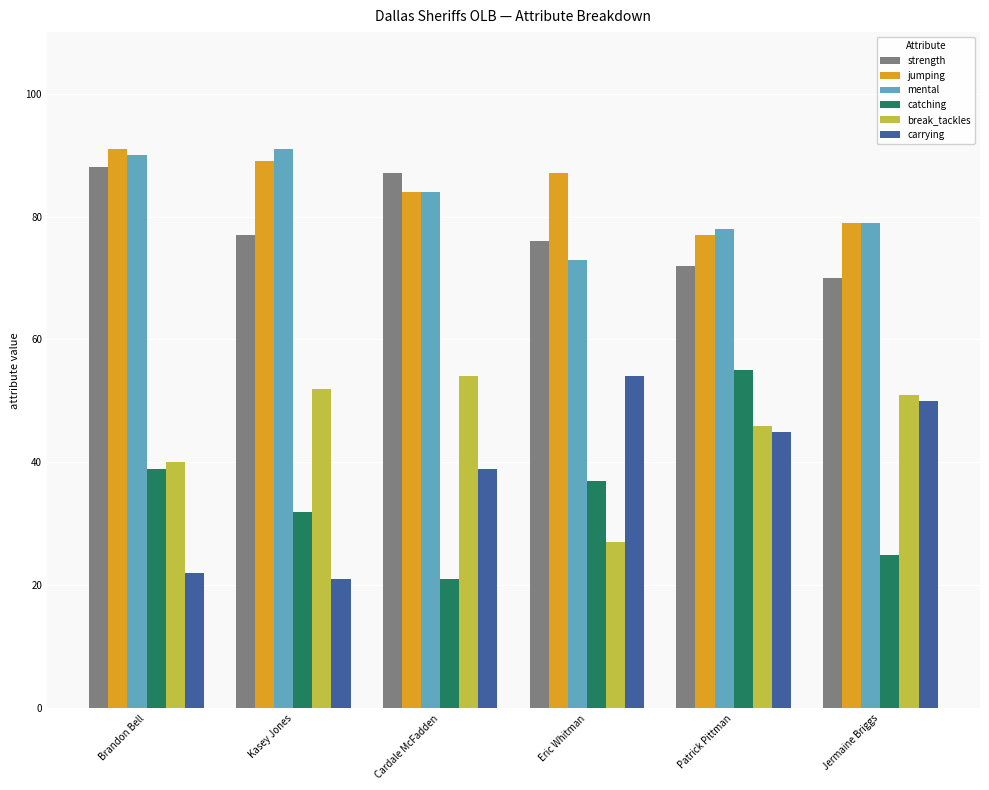

What position from the left is Patrick Pittman?

5